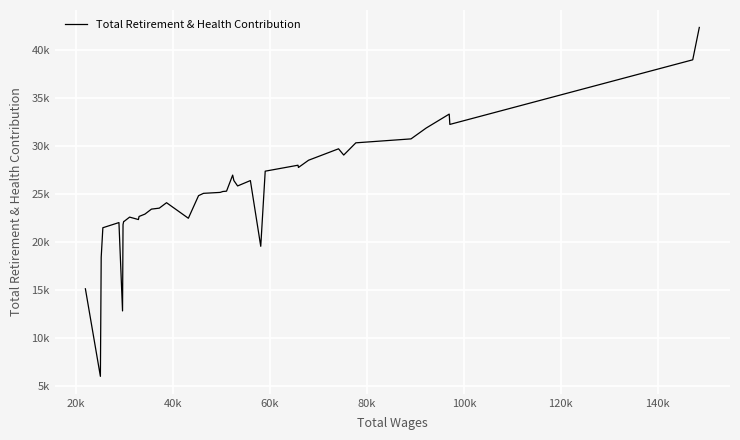

What is the difference between the maximum and minimum values?

36421